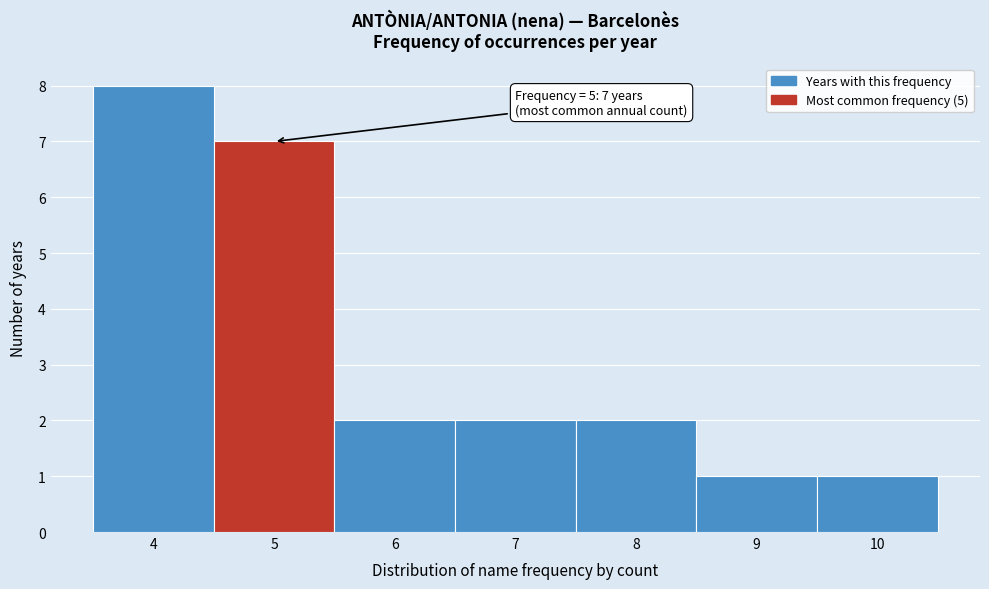

Which range on the x-axis has the tallest bar?

3.5 to 4.5